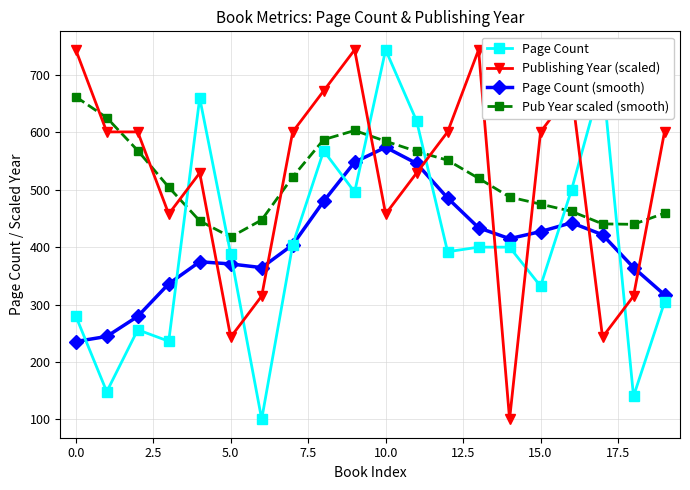

Count the number of data series in this chart.

4